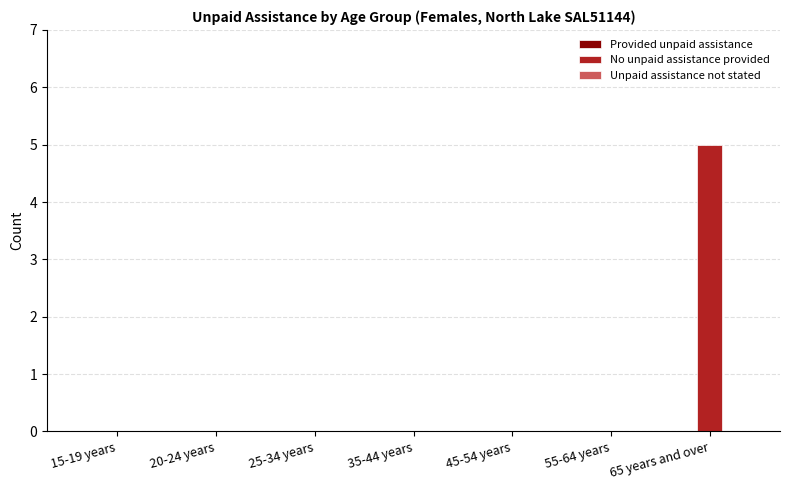

True or false: the data shows 0 at 45-54 years.

True